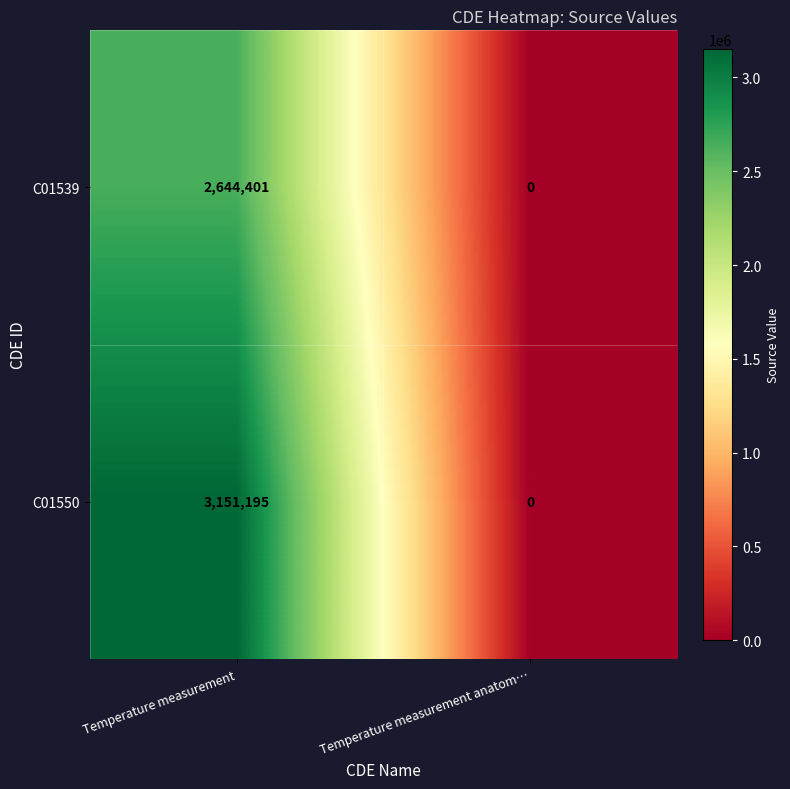

Reading left to right, extract all data points from this chart.

C01539: 2644401	0
C01550: 3151195	0